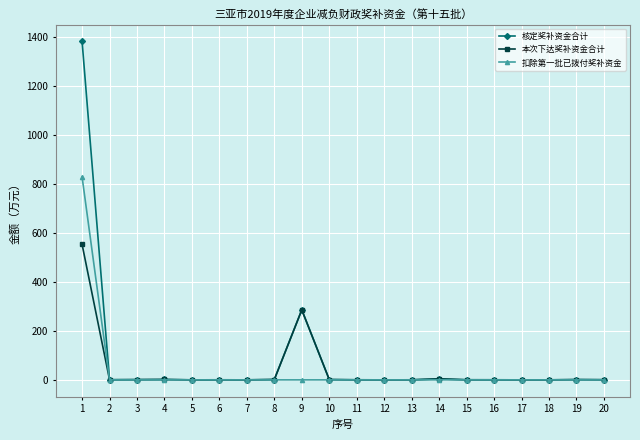

How many lines are shown in the chart?

3